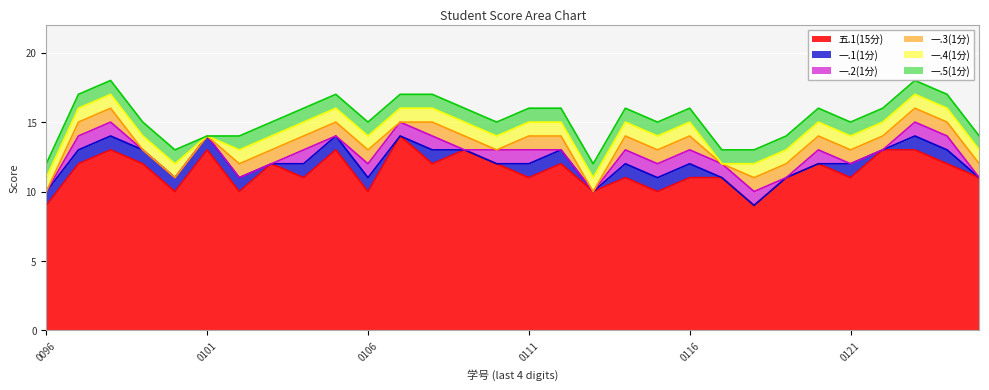

What value does the 一.3(1分) series have at 2024210123?

1